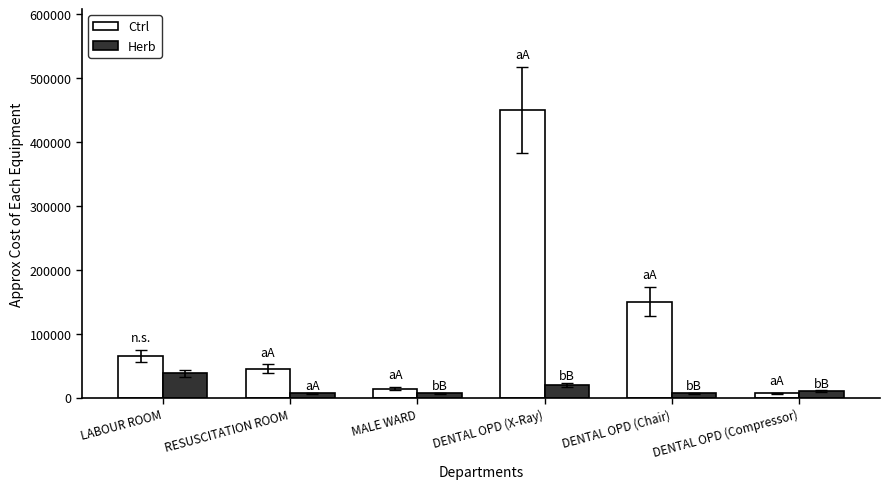

Are the bars horizontal?

No